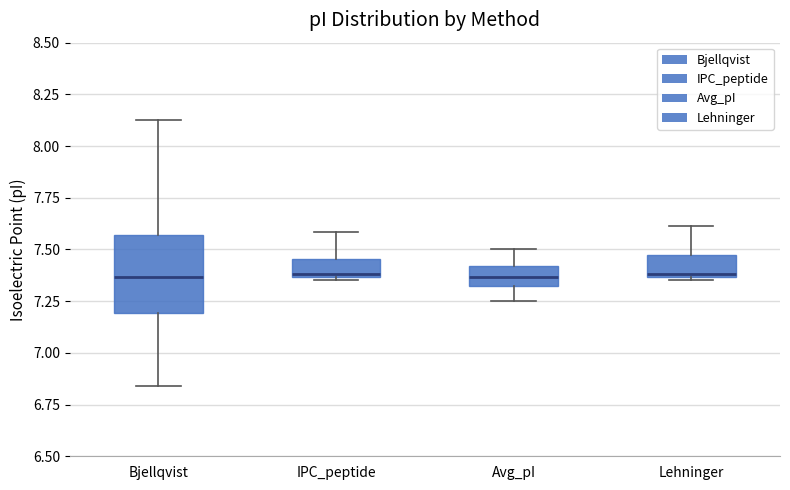

Where is the upper edge of the box for Bjellqvist on the y-axis? The values are not printed on the chart, so give them approximately, as read against the axis.

7.55